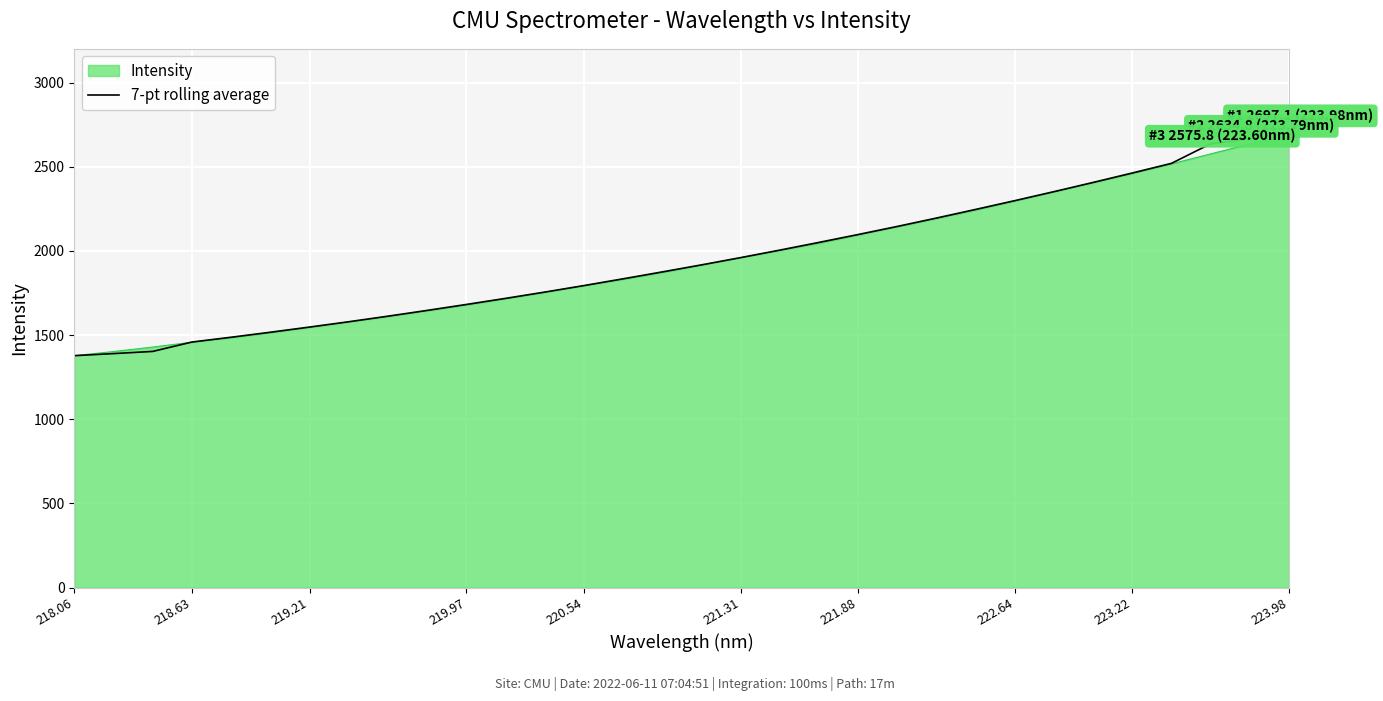

What is the maximum value for Intensity?

2697.1